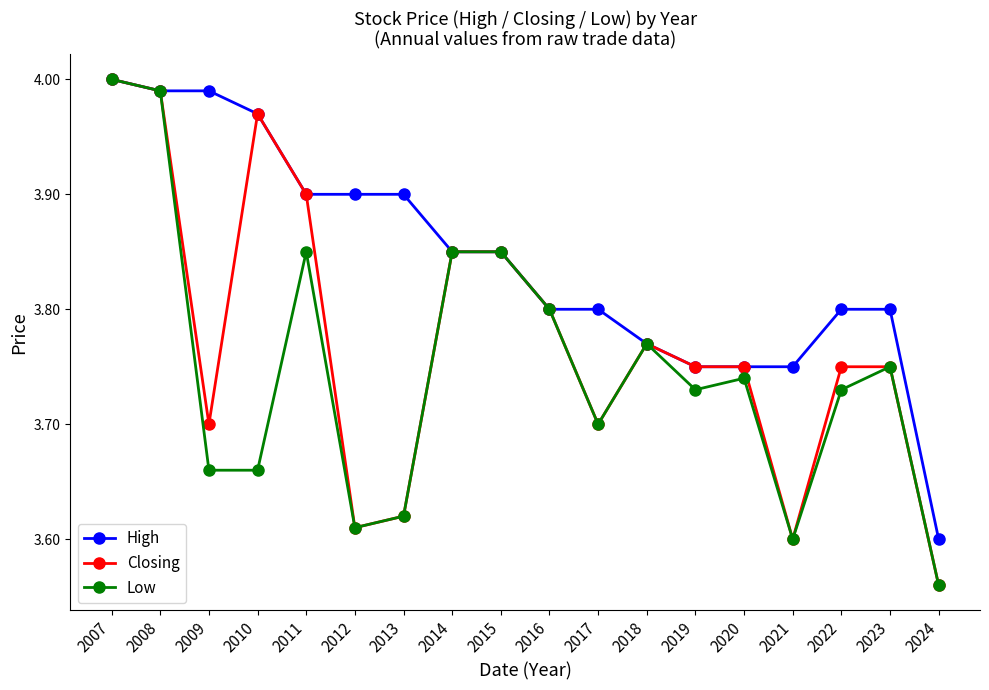

True or false: Closing has more than 0 points higher than both neighbors.

True